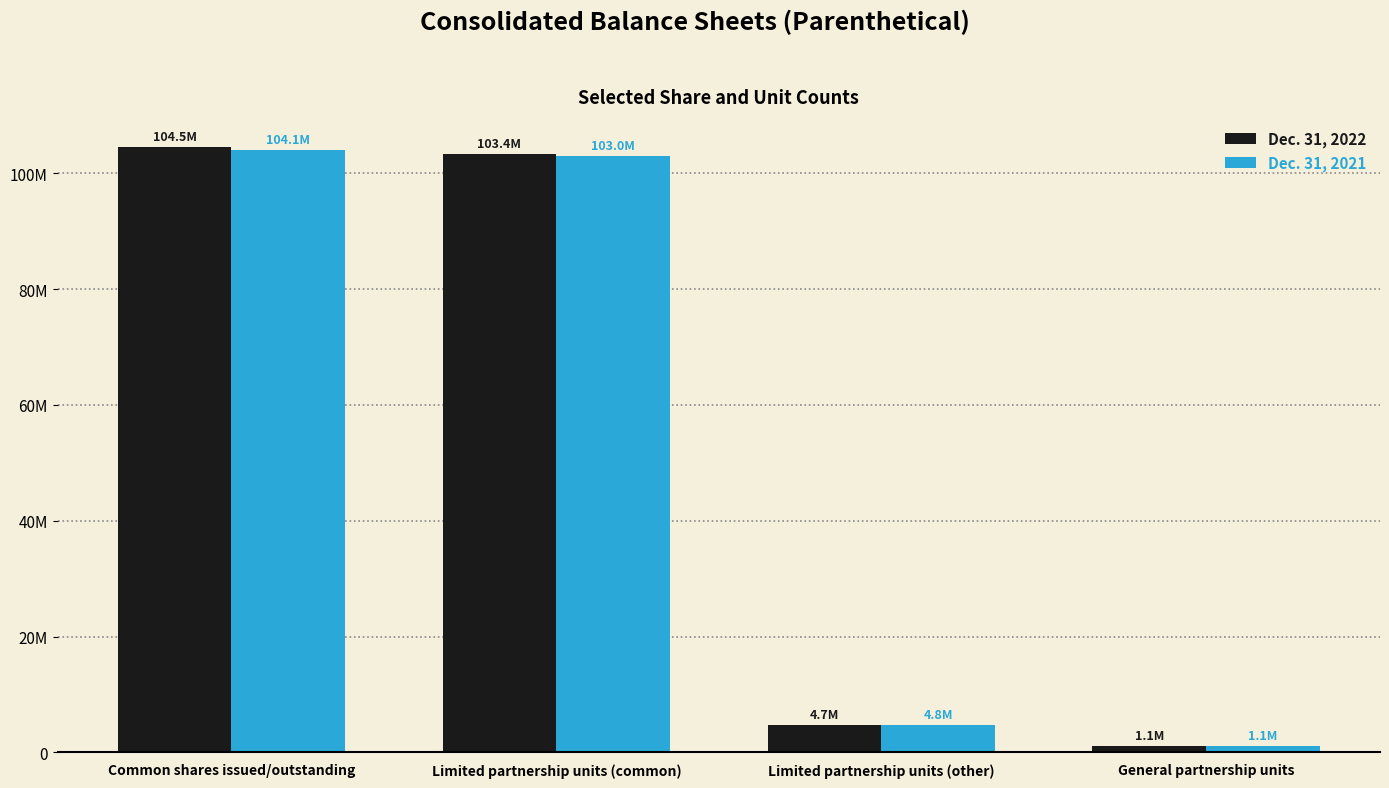

What are all the series names shown in the legend?

Dec. 31, 2022, Dec. 31, 2021